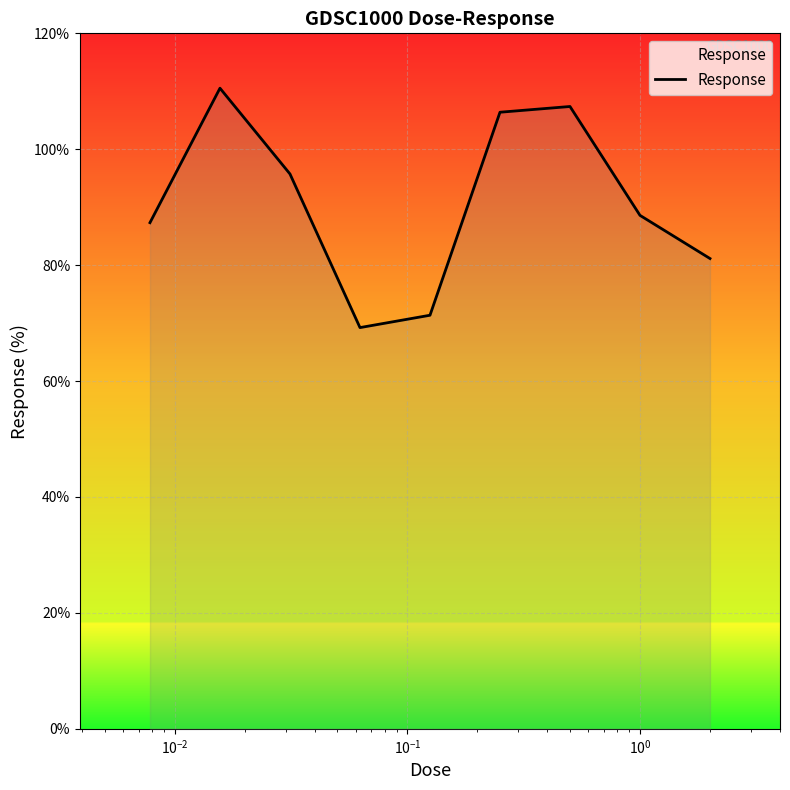

What is the difference between the maximum and minimum values?

41.3